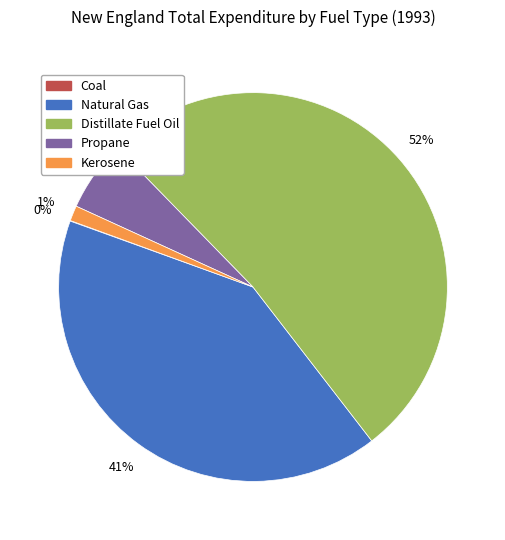

What percentage is the Distillate Fuel Oil slice, to the nearest percent?

52%